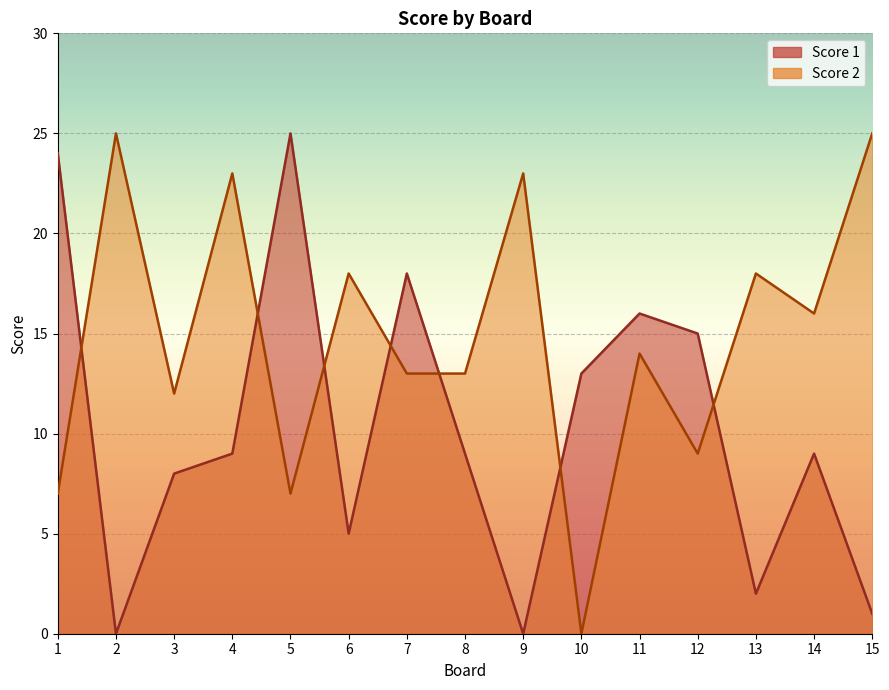

True or false: Score 1 and Score 2 cross at least once.

True